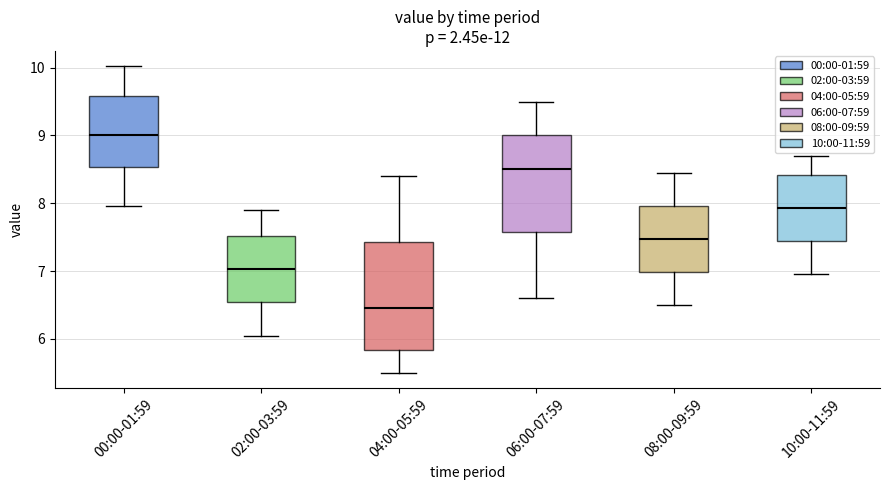

Where does the upper whisker of the box for 10:00-11:59 end on the y-axis? The values are not printed on the chart, so give them approximately, as read against the axis.

8.7